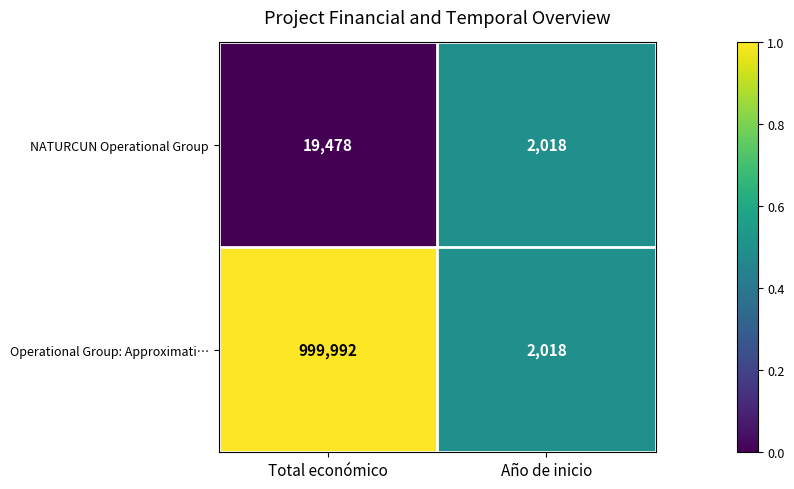

At which category is the sum across all series the highest?

Total económico